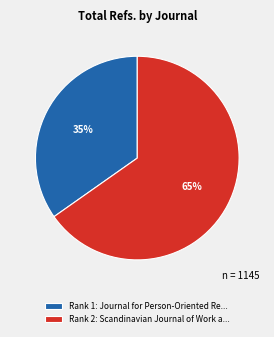

Approximately how many times larger is the value at Rank 2: Scandinavian Journal of Work a... compared to Rank 1: Journal for Person-Oriented Re...?

1.9